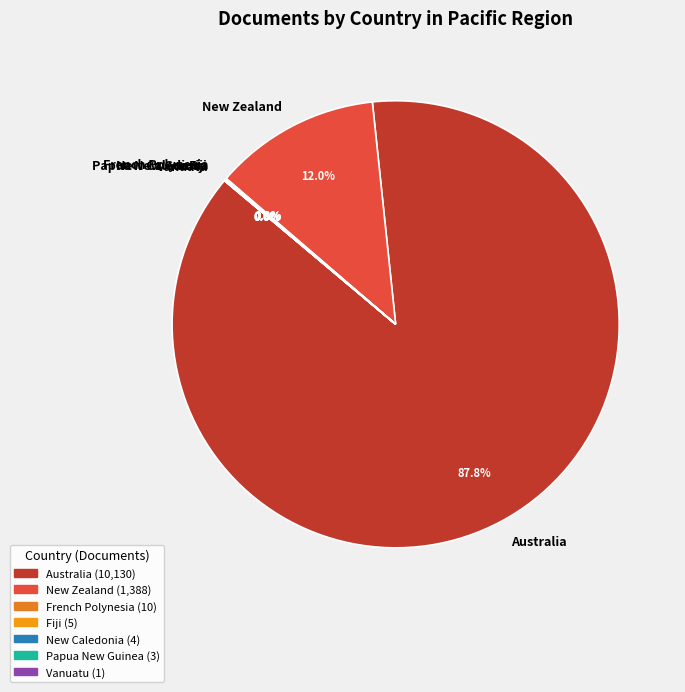

What is the majority slice?

Australia